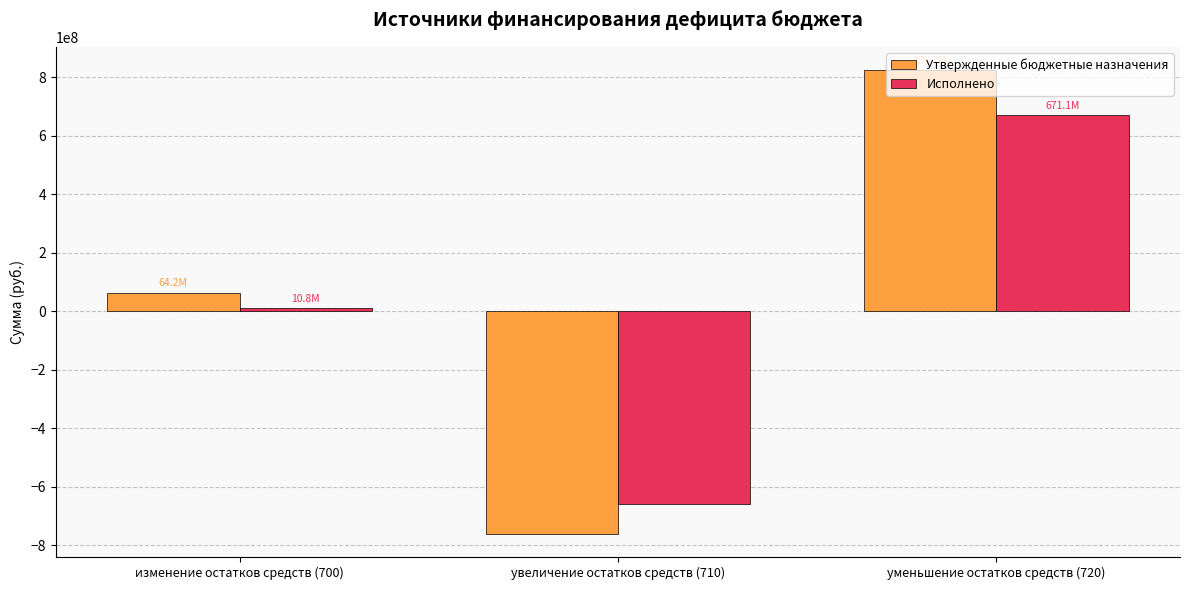

Which series has the widest spread of values?

Утвержденные бюджетные назначения